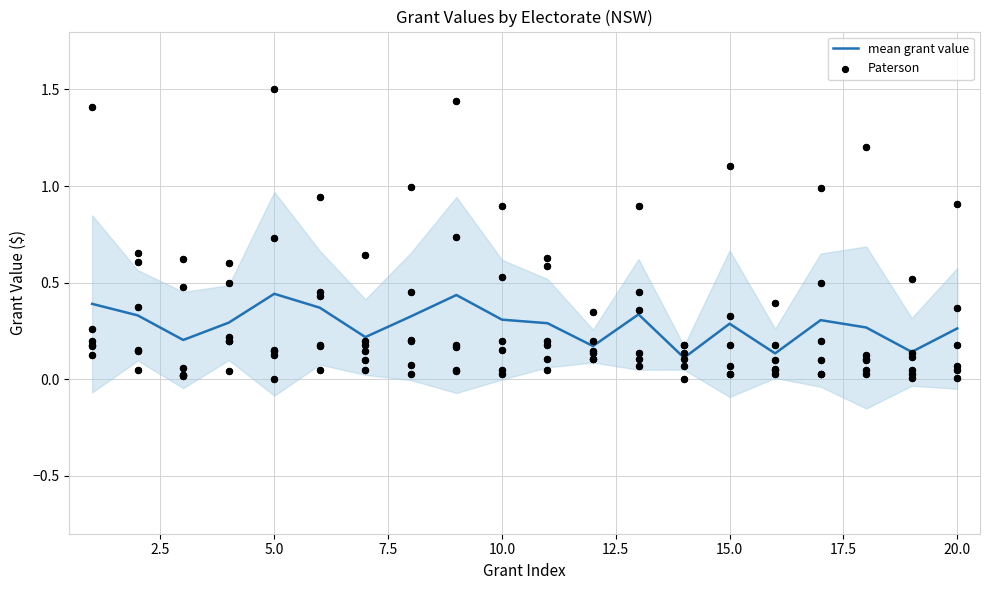

At how many categories does at least one series exceed 0?

20